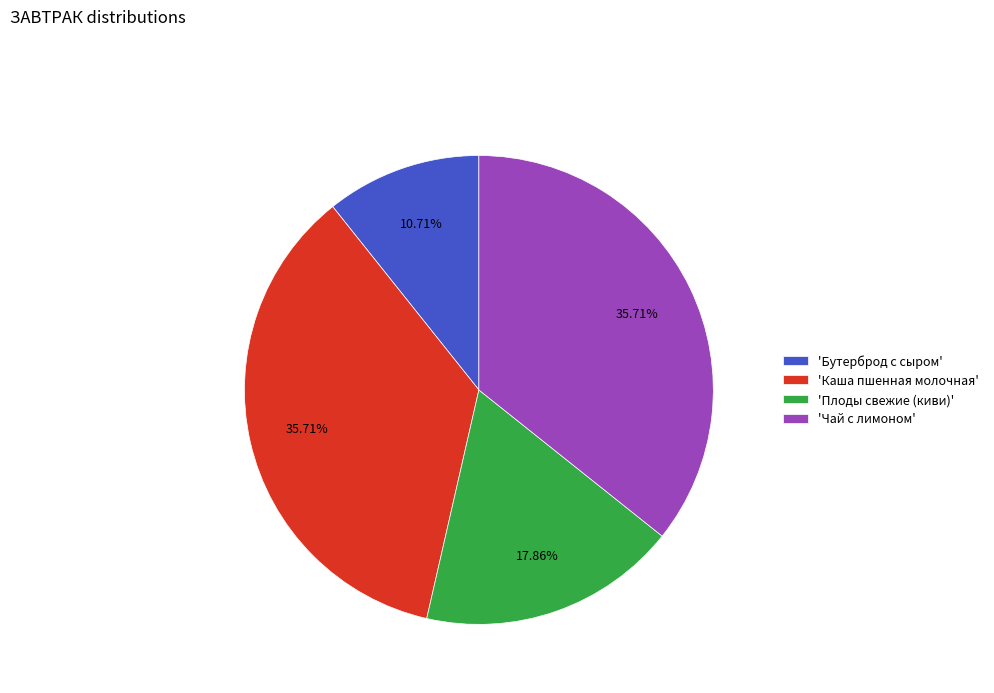

Which slice is the smallest?

'Бутерброд с сыром'